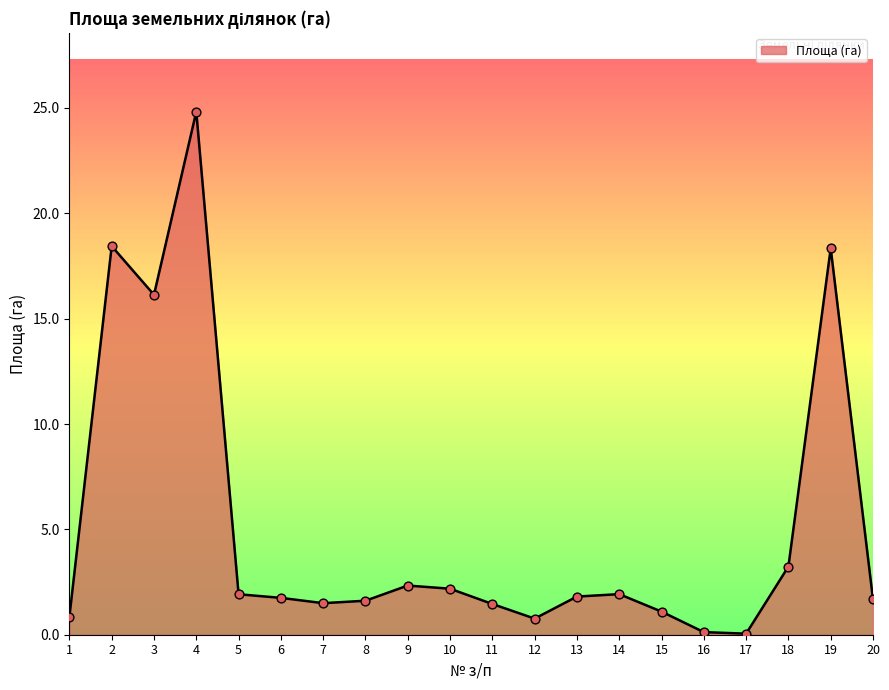

What is the change in value from 11 to 16?

-1.3